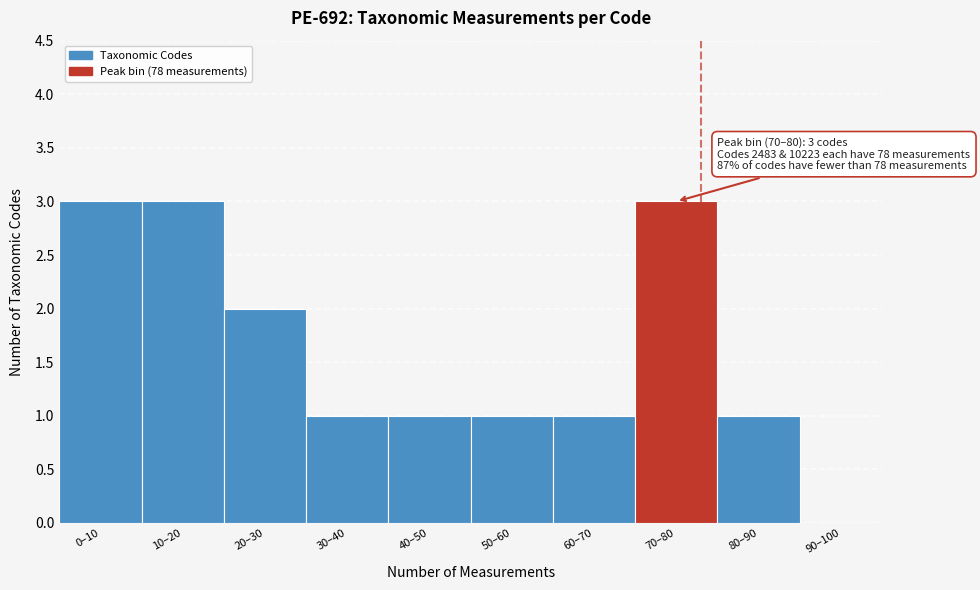

Reading left to right, extract all data points from this chart.

0–10=3	10–20=3	20–30=2	30–40=1	40–50=1	50–60=1	60–70=1	70–80=3	80–90=1	90–100=0